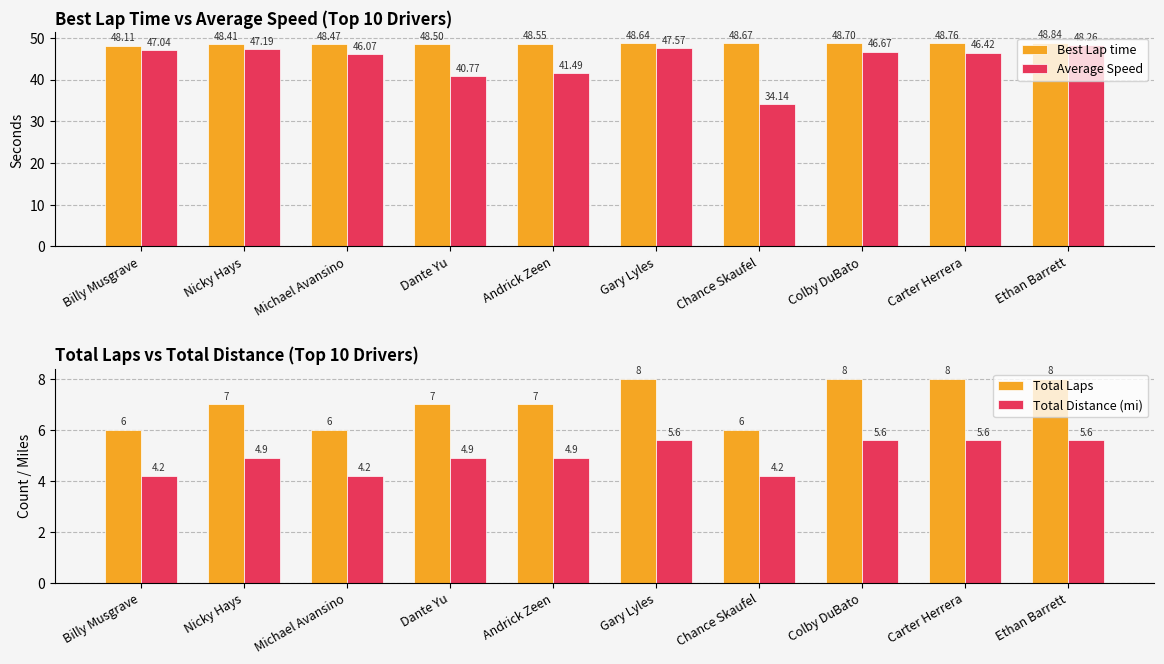

Are the bars grouped side by side (vs. stacked)?

Yes